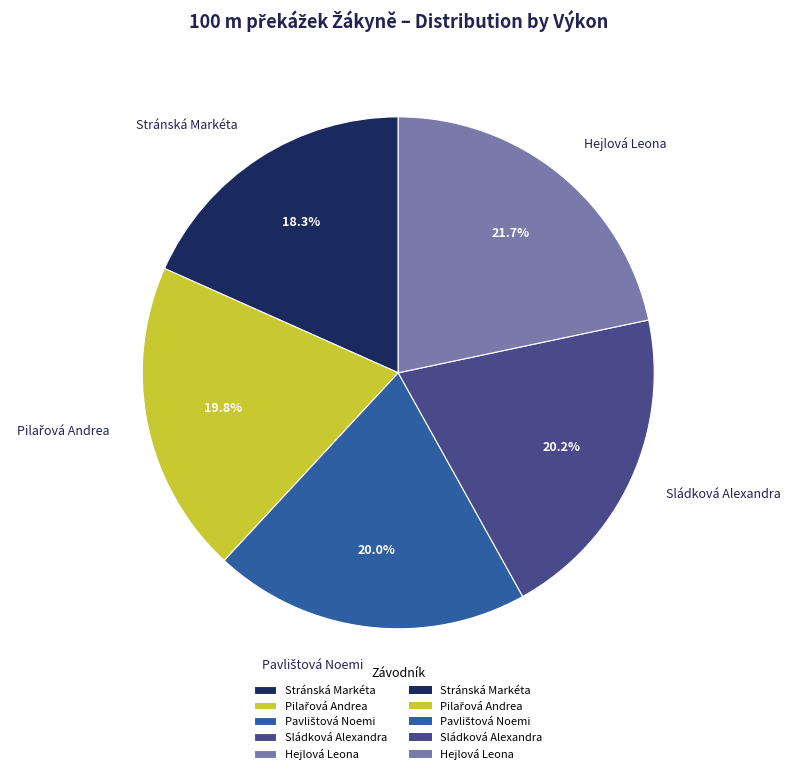

Does any single category account for the majority?

No